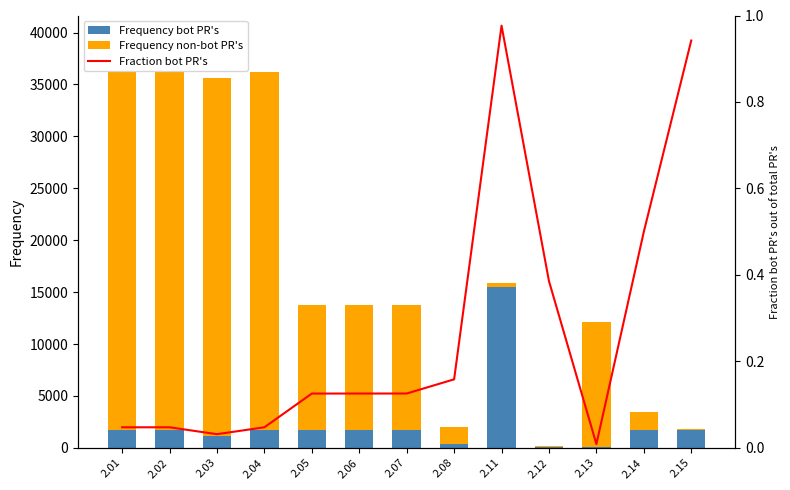

Rank the series by their maximum value, from lowest to highest.

Fraction bot PR's, Frequency bot PR's, Frequency non-bot PR's